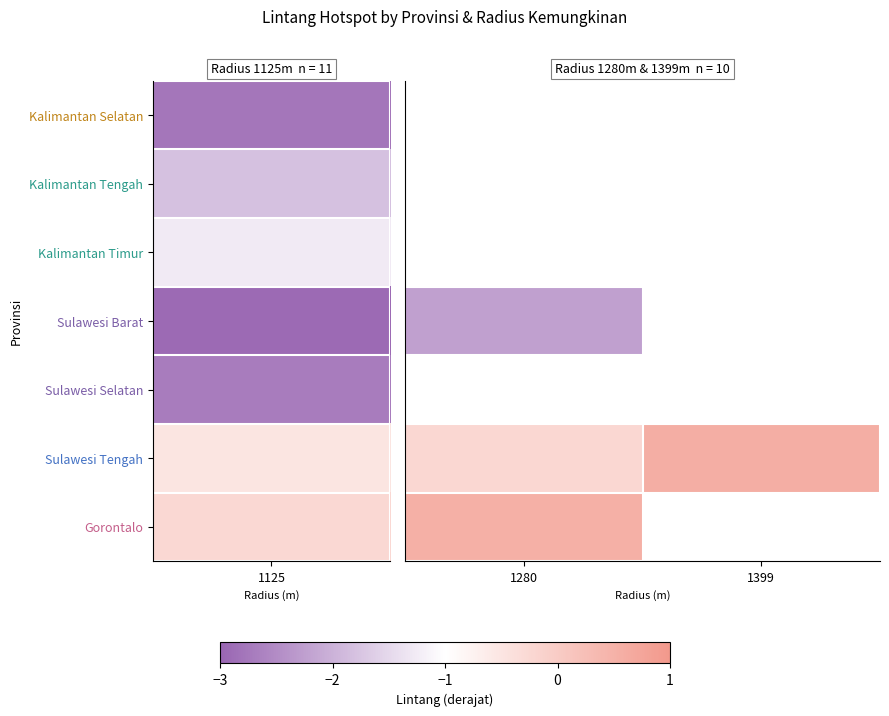

Which has a higher value, 1399 or 1280?

1280